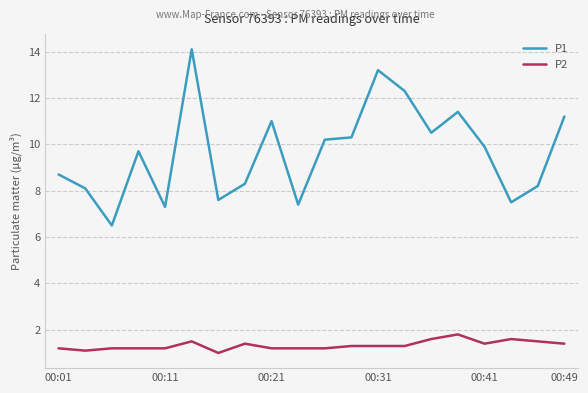

What is the maximum value shown in the chart?

14.1